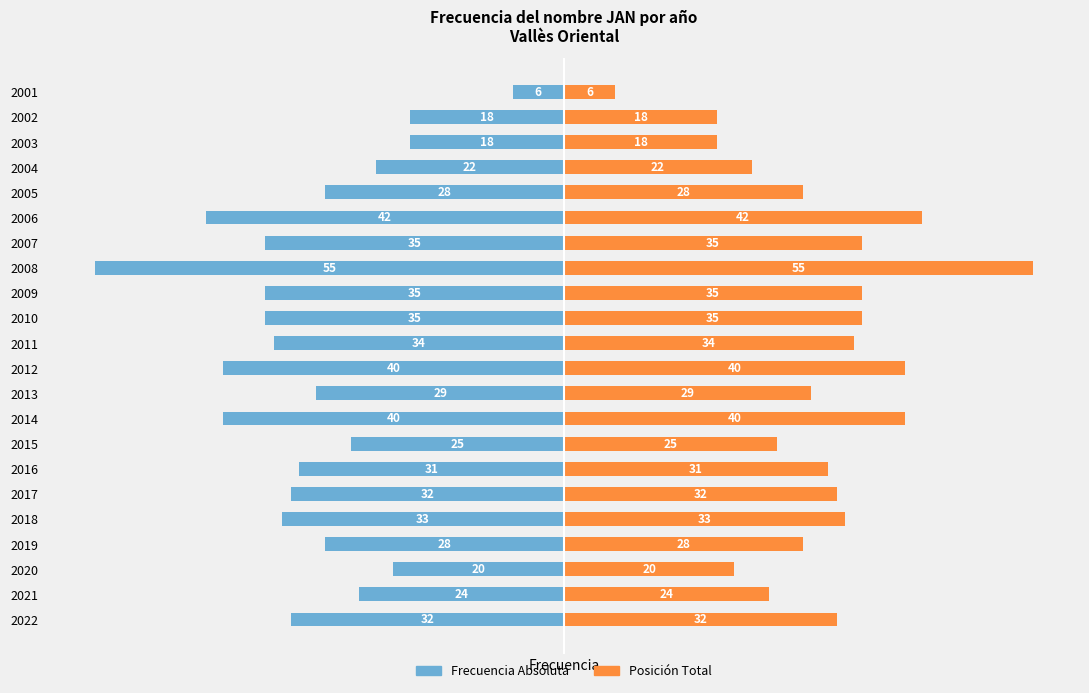

What is the sum of all Frecuencia Absoluta values?

-662